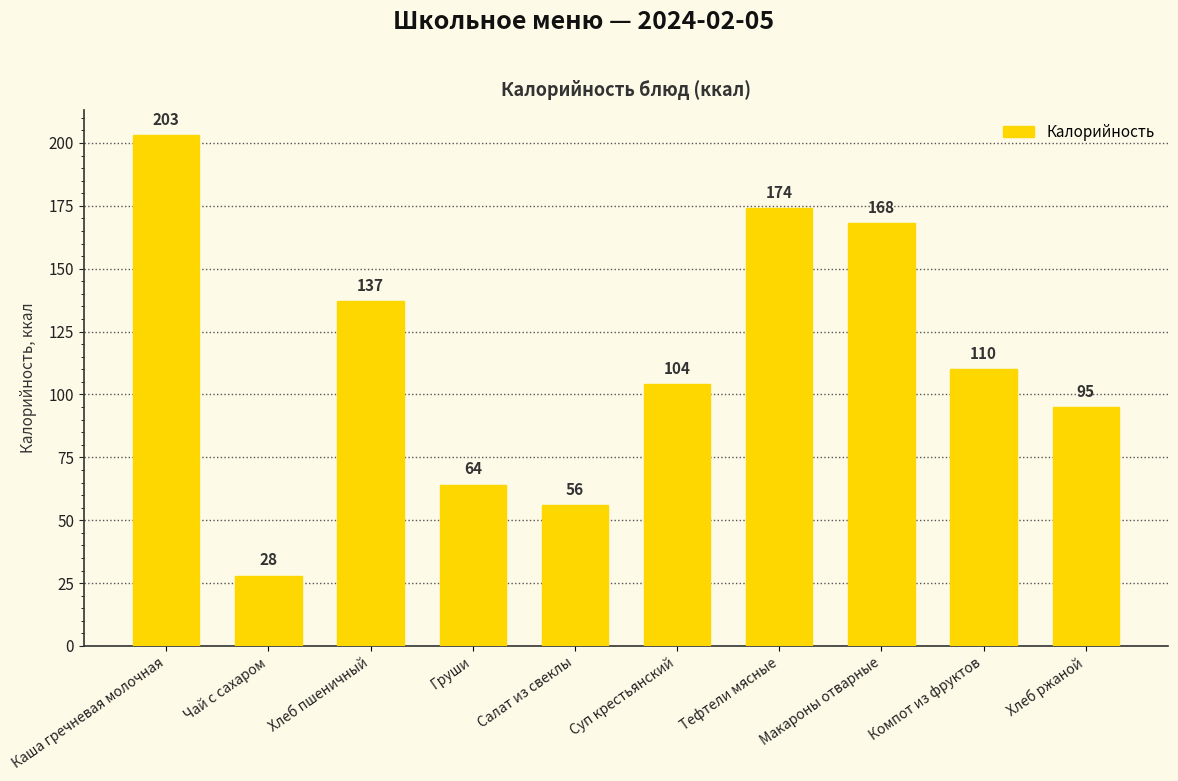

What position from the left is Груши?

4